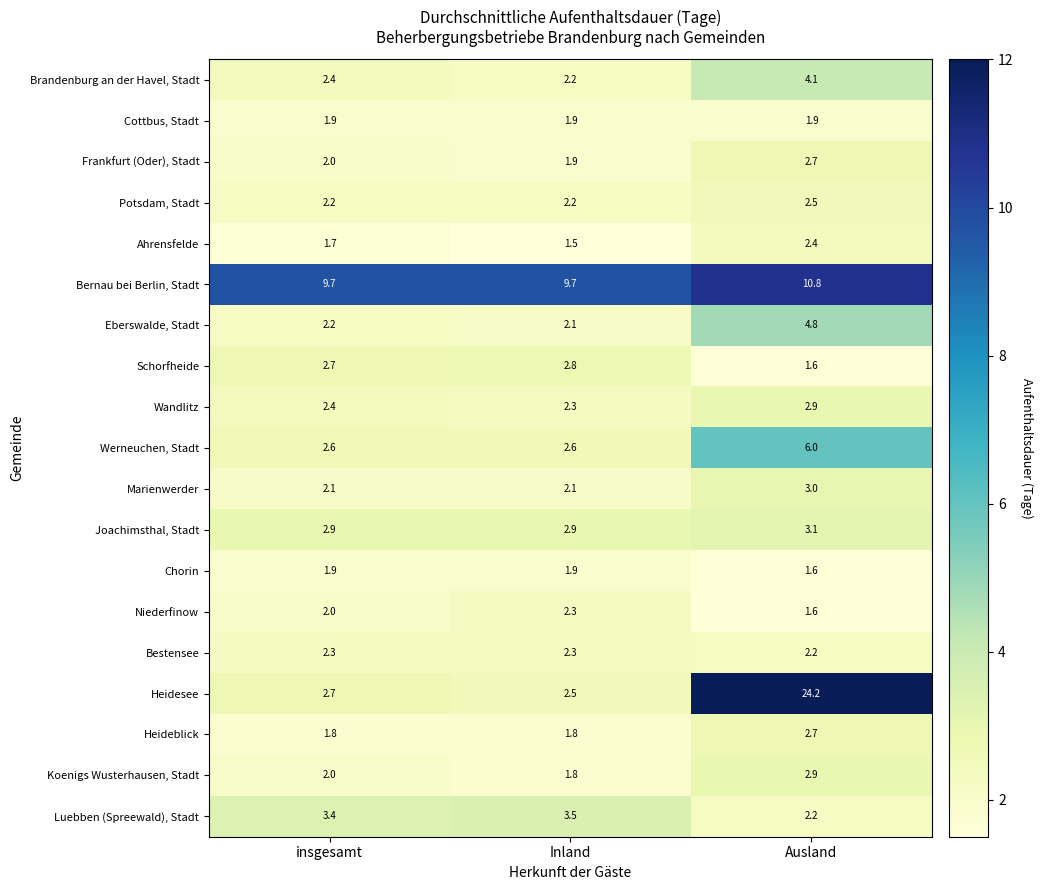

What is the maximum value for Frankfurt (Oder), Stadt?

2.7